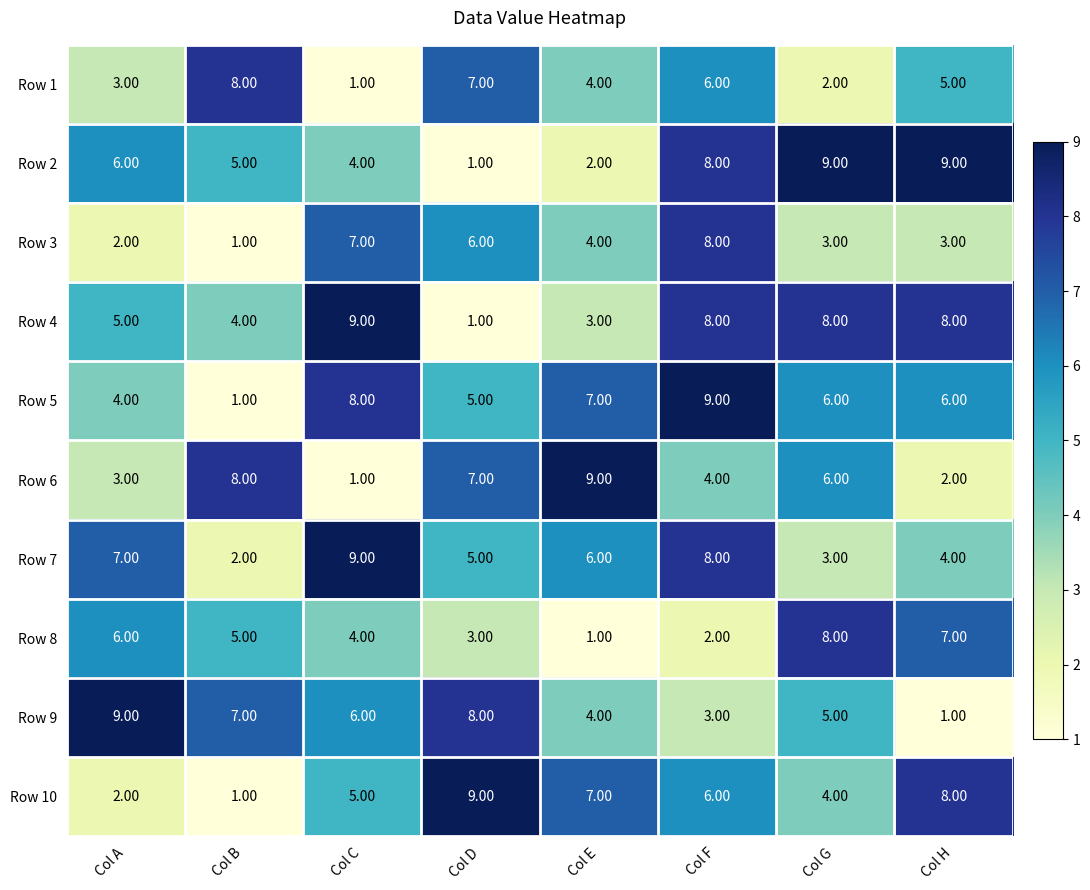

Is the value of Row 10 at Col E greater than the value of Row 3 at Col F?

No